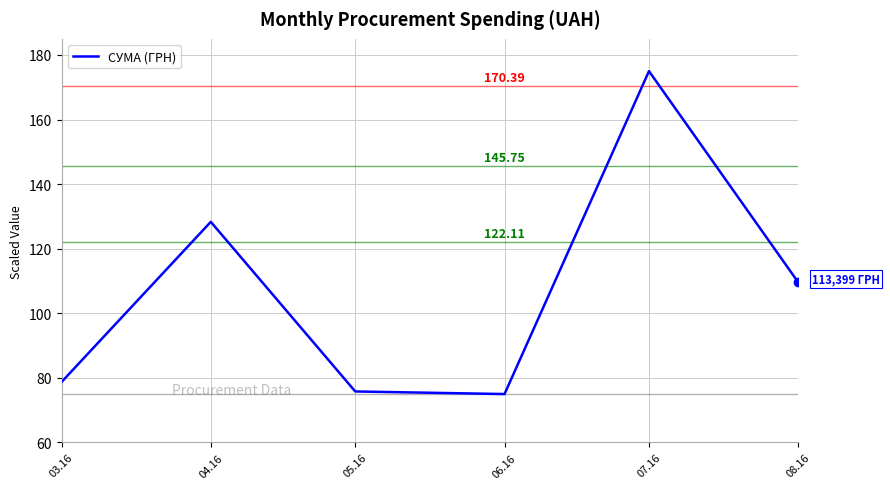

What position from the right is 08.16?

1